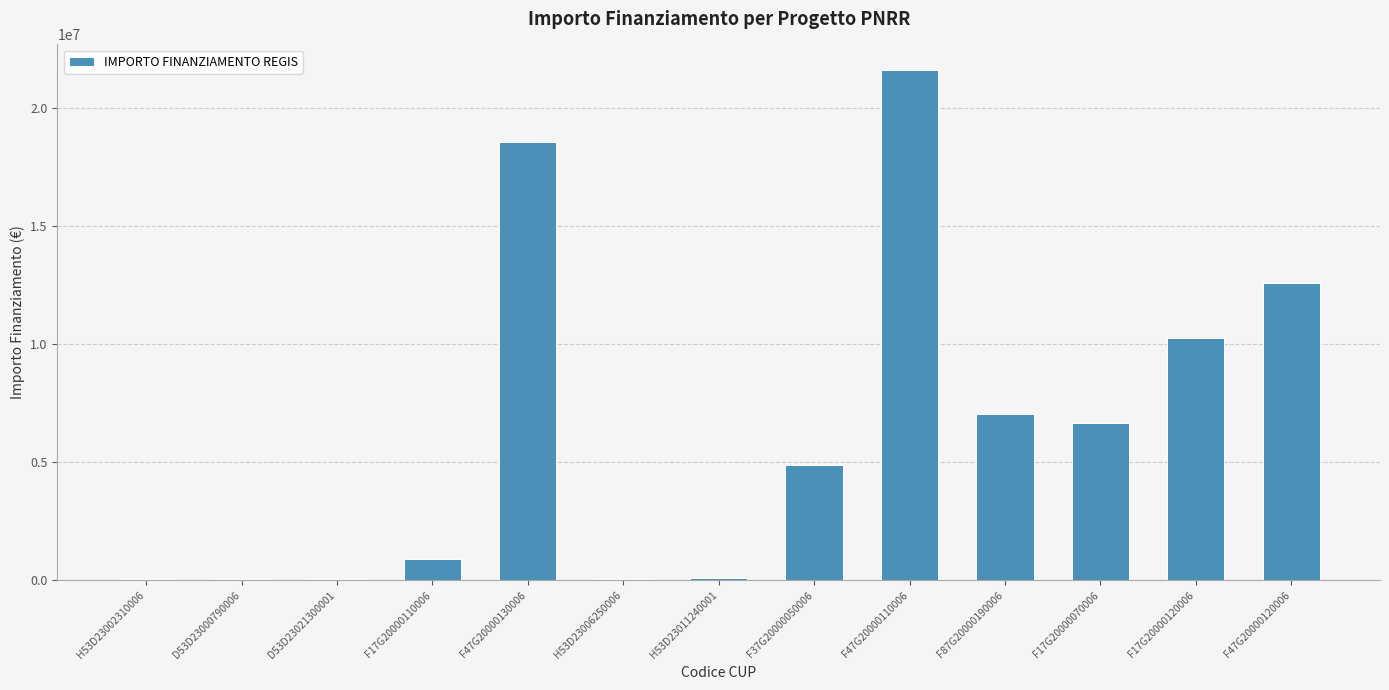

What is the sum of all values?

82771697.1